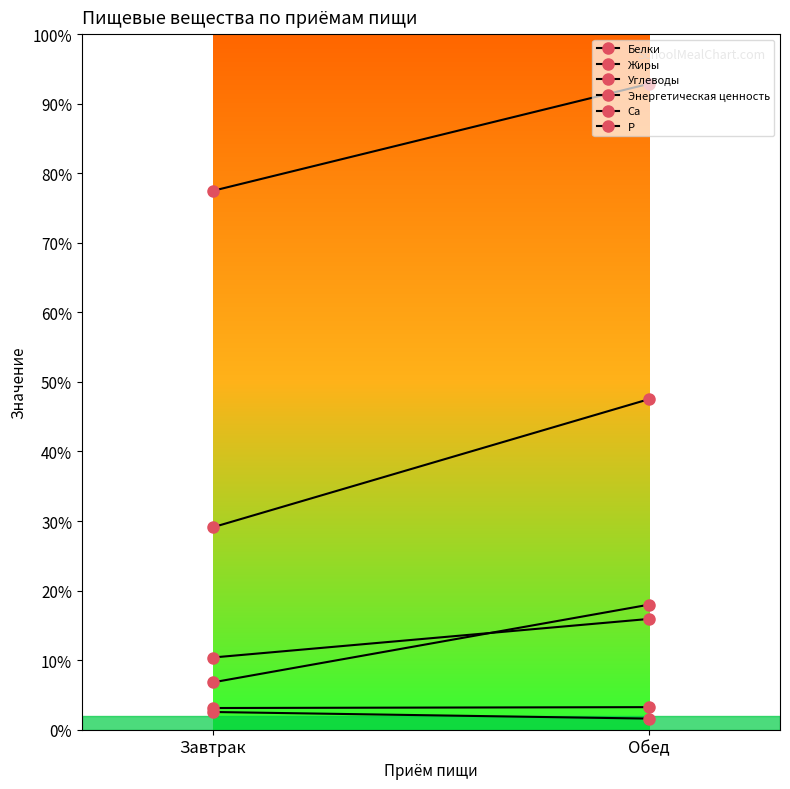

What are all the series names shown in the legend?

Белки, Жиры, Углеводы, Энергетическая ценность, Ca, P